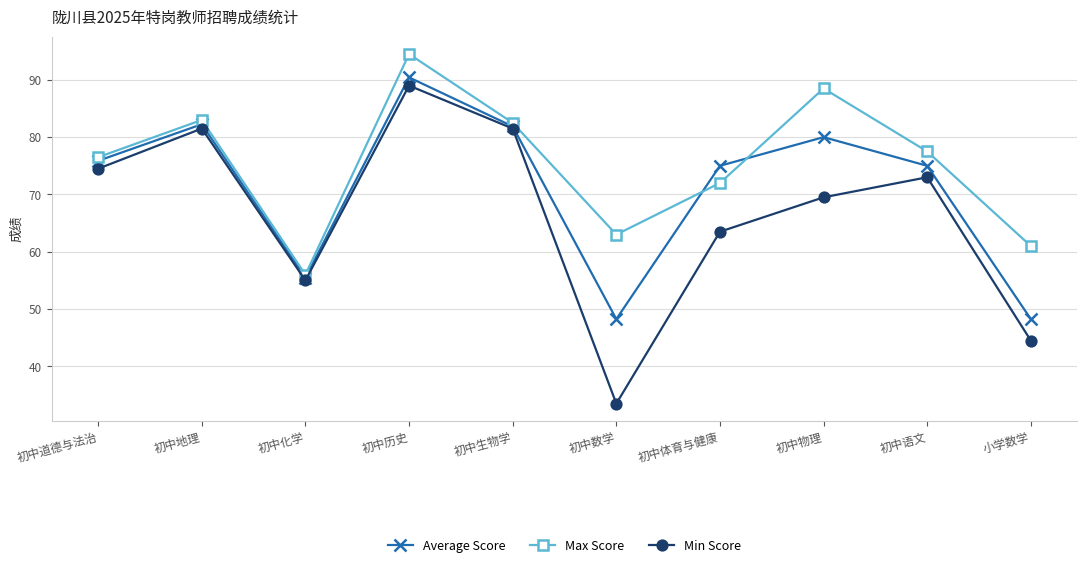

True or false: Average Score has more than 2 interior local peaks.

True